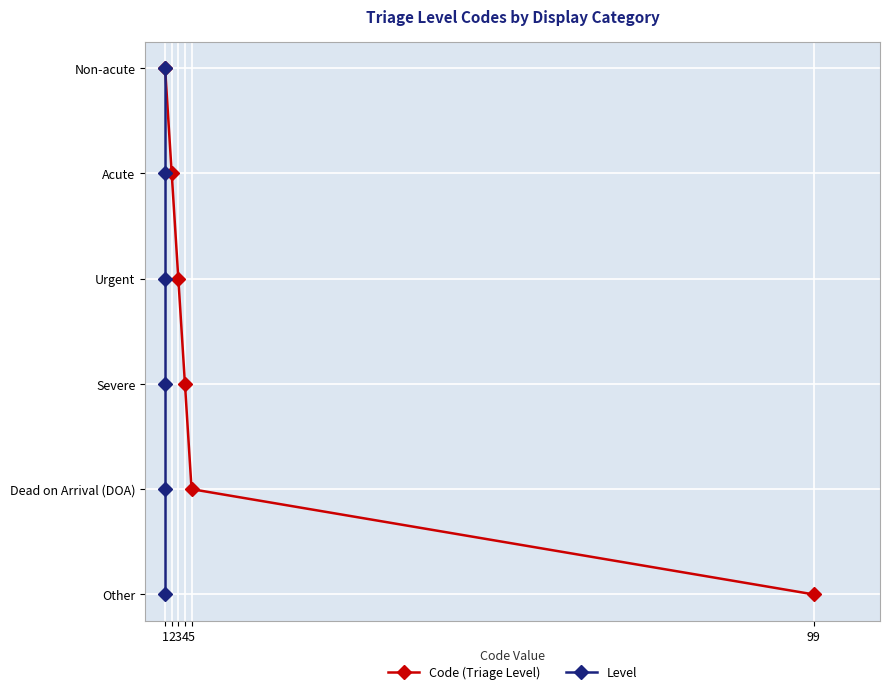

What are all the series names shown in the legend?

Code (Triage Level), Level